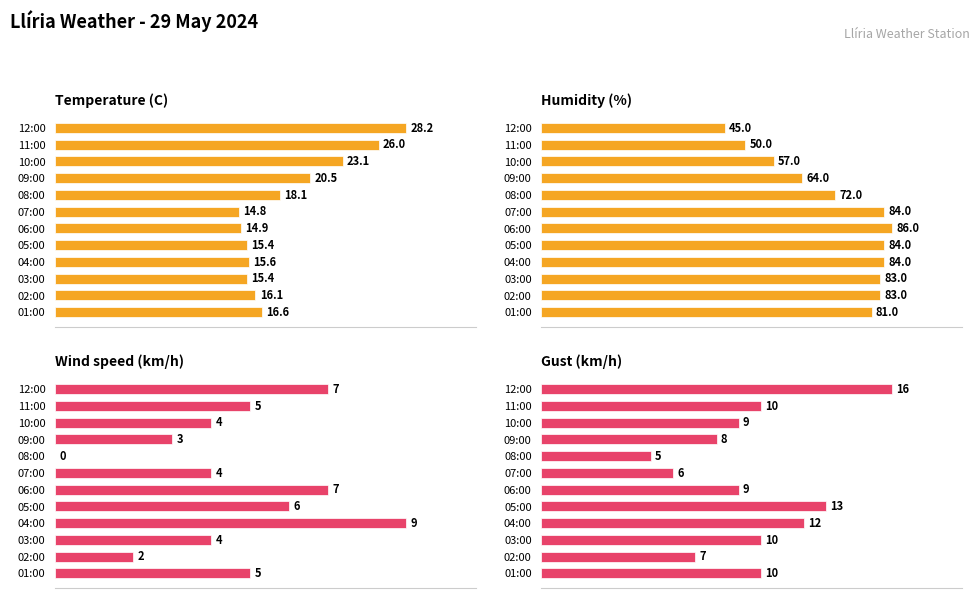

What is the greatest value displayed?

86.0